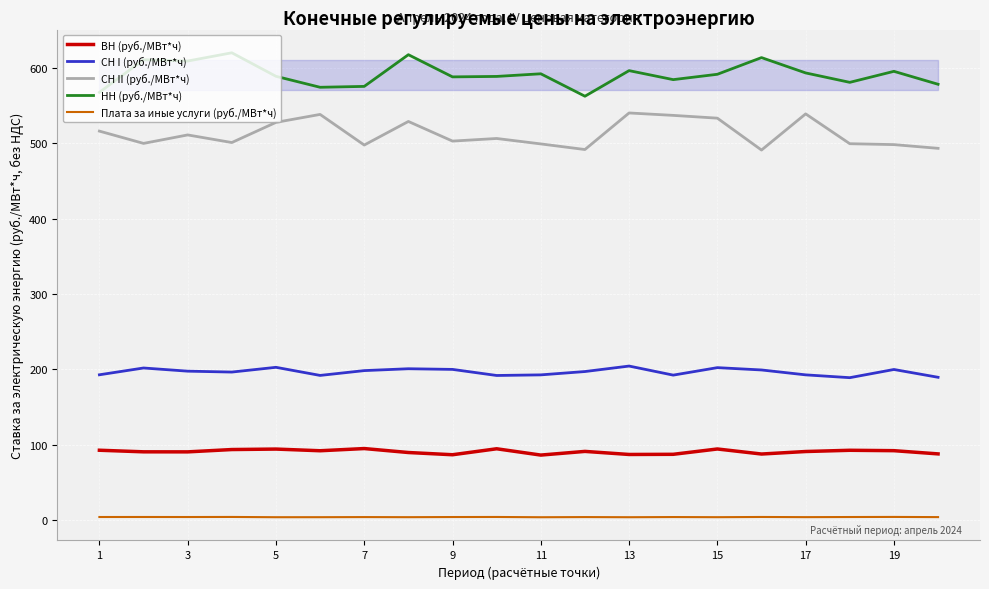

True or false: СН I (руб./МВт*ч) and СН II (руб./МВт*ч) cross at least once.

False